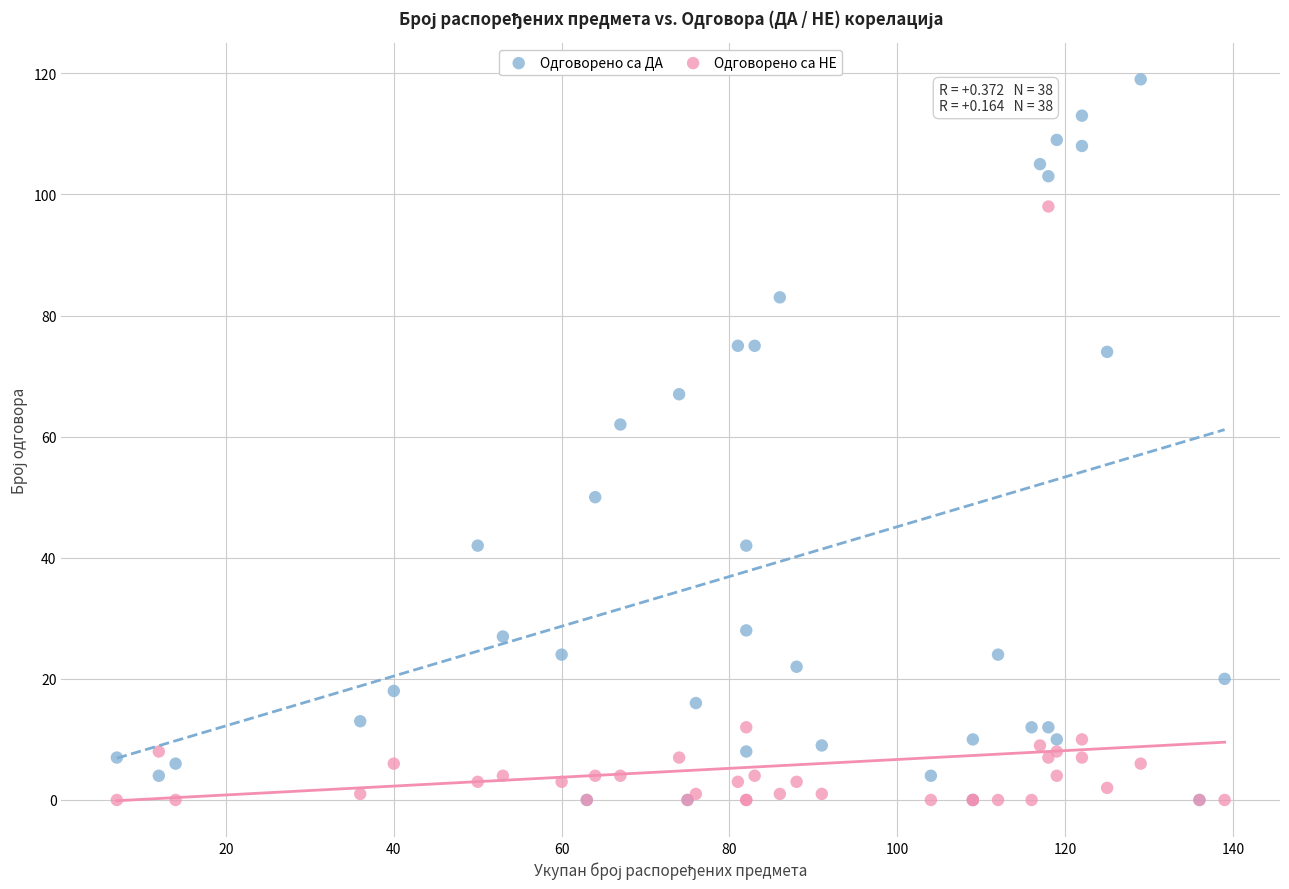

Which series has the widest spread of Y values?

Одговорено са ДА